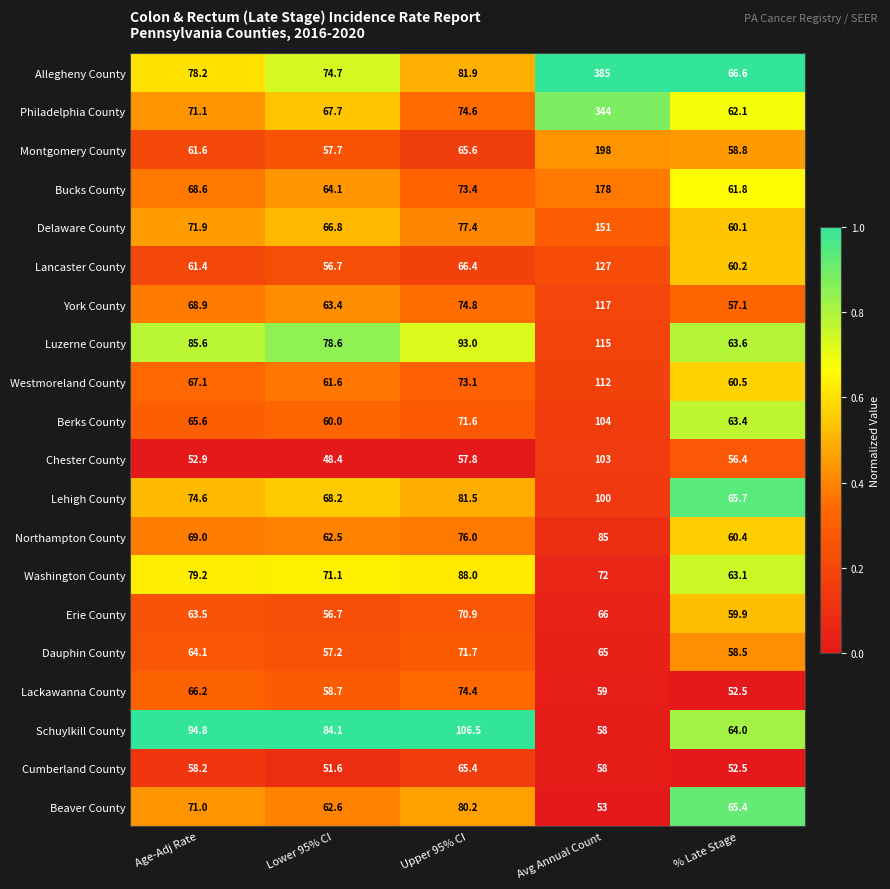

The Beaver County series shows 126.6 at Upper 95% CI. True or false?

False